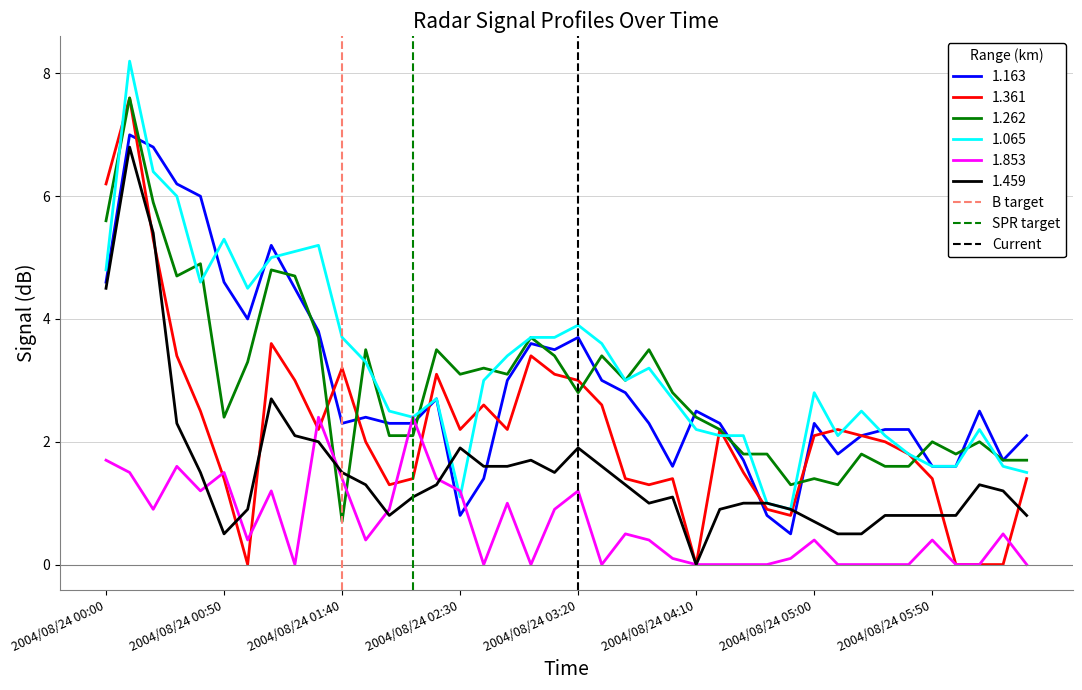

The 1.459 series shows 2.6 at 2004/08/24 01:40. True or false?

False